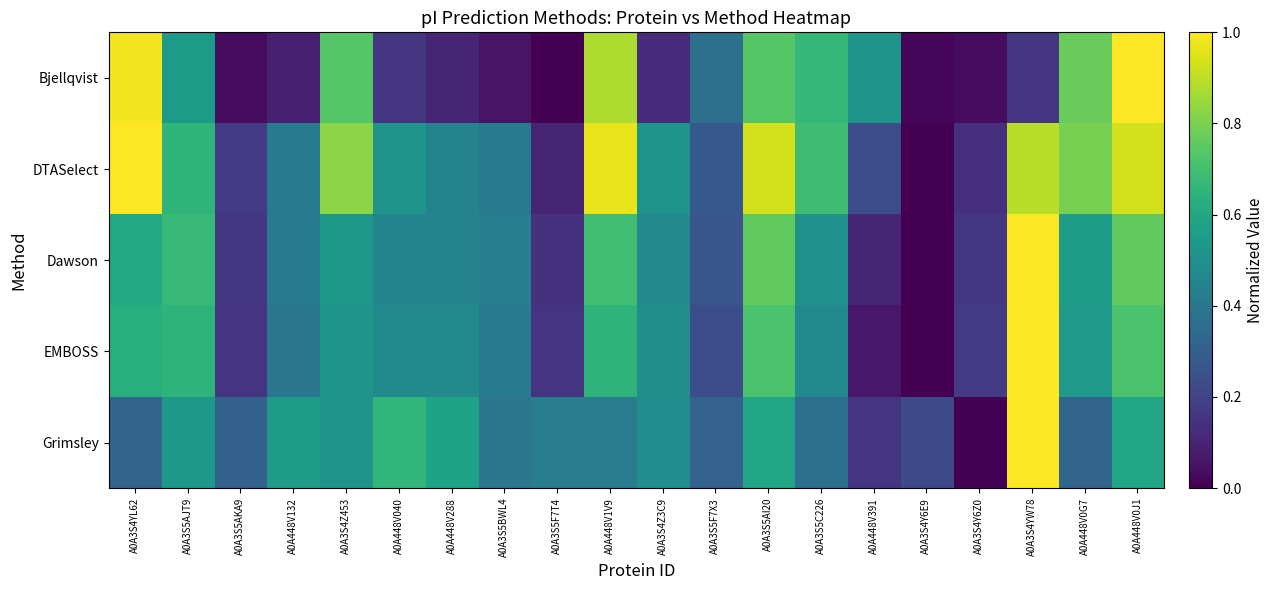

Reading right to left, transcribe all the data shown in this chart.

Bjellqvist: A0A448V0J1=1.0	A0A448V0G7=0.8	A0A3S4YW78=0.2	A0A3S4Y6Z0=0.0	A0A3S4Y6E9=0.0	A0A448V391=0.5	A0A3S5C226=0.7	A0A3S5AI20=0.7	A0A3S5F7X3=0.4	A0A3S4Z3C9=0.1	A0A448V1V9=0.9	A0A3S5F7T4=0.0	A0A3S5BWL4=0.1	A0A448V288=0.1	A0A448V040=0.2	A0A3S4Z453=0.7	A0A448V132=0.1	A0A3S5AKA9=0.0	A0A3S5AJT9=0.5	A0A3S4YL62=1.0
DTASelect: A0A448V0J1=0.9	A0A448V0G7=0.8	A0A3S4YW78=0.9	A0A3S4Y6Z0=0.1	A0A3S4Y6E9=0.0	A0A448V391=0.2	A0A3S5C226=0.7	A0A3S5AI20=0.9	A0A3S5F7X3=0.3	A0A3S4Z3C9=0.5	A0A448V1V9=1.0	A0A3S5F7T4=0.1	A0A3S5BWL4=0.4	A0A448V288=0.4	A0A448V040=0.5	A0A3S4Z453=0.8	A0A448V132=0.4	A0A3S5AKA9=0.2	A0A3S5AJT9=0.7	A0A3S4YL62=1.0
Dawson: A0A448V0J1=0.8	A0A448V0G7=0.6	A0A3S4YW78=1.0	A0A3S4Y6Z0=0.2	A0A3S4Y6E9=0.0	A0A448V391=0.1	A0A3S5C226=0.5	A0A3S5AI20=0.8	A0A3S5F7X3=0.3	A0A3S4Z3C9=0.5	A0A448V1V9=0.7	A0A3S5F7T4=0.1	A0A3S5BWL4=0.4	A0A448V288=0.4	A0A448V040=0.4	A0A3S4Z453=0.5	A0A448V132=0.4	A0A3S5AKA9=0.2	A0A3S5AJT9=0.7	A0A3S4YL62=0.6
EMBOSS: A0A448V0J1=0.7	A0A448V0G7=0.5	A0A3S4YW78=1.0	A0A3S4Y6Z0=0.2	A0A3S4Y6E9=0.0	A0A448V391=0.1	A0A3S5C226=0.5	A0A3S5AI20=0.7	A0A3S5F7X3=0.2	A0A3S4Z3C9=0.5	A0A448V1V9=0.7	A0A3S5F7T4=0.2	A0A3S5BWL4=0.4	A0A448V288=0.5	A0A448V040=0.5	A0A3S4Z453=0.5	A0A448V132=0.4	A0A3S5AKA9=0.2	A0A3S5AJT9=0.7	A0A3S4YL62=0.6
Grimsley: A0A448V0J1=0.6	A0A448V0G7=0.3	A0A3S4YW78=1.0	A0A3S4Y6Z0=0.0	A0A3S4Y6E9=0.2	A0A448V391=0.1	A0A3S5C226=0.4	A0A3S5AI20=0.6	A0A3S5F7X3=0.3	A0A3S4Z3C9=0.5	A0A448V1V9=0.4	A0A3S5F7T4=0.4	A0A3S5BWL4=0.4	A0A448V288=0.6	A0A448V040=0.7	A0A3S4Z453=0.5	A0A448V132=0.6	A0A3S5AKA9=0.3	A0A3S5AJT9=0.5	A0A3S4YL62=0.3